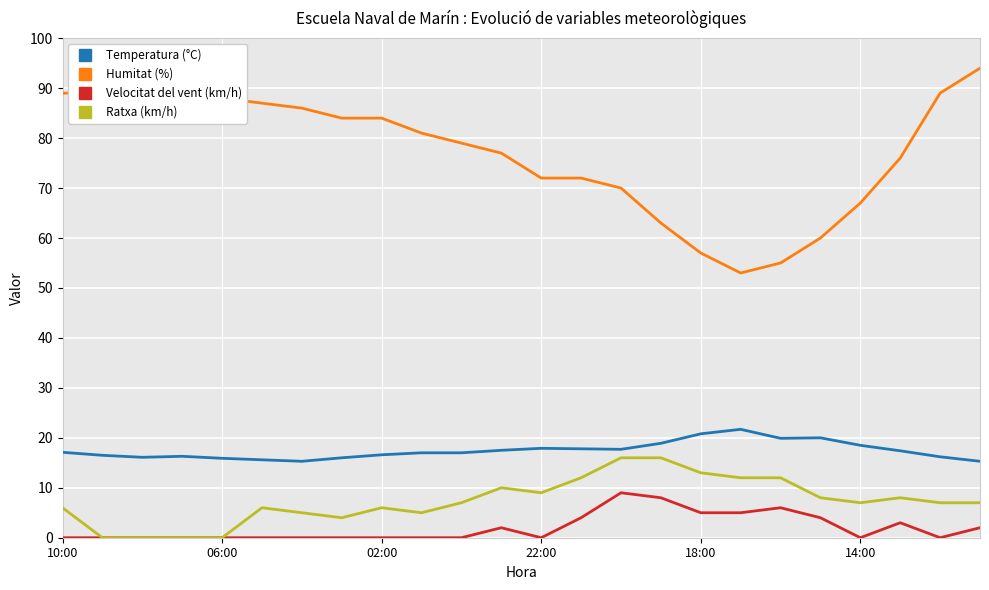

What is the total value across all series at 15?

105.9